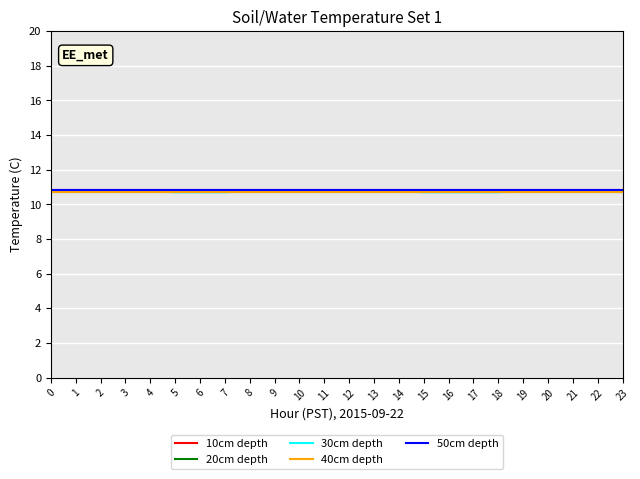

What is the average value of the 20cm depth series?

10.7